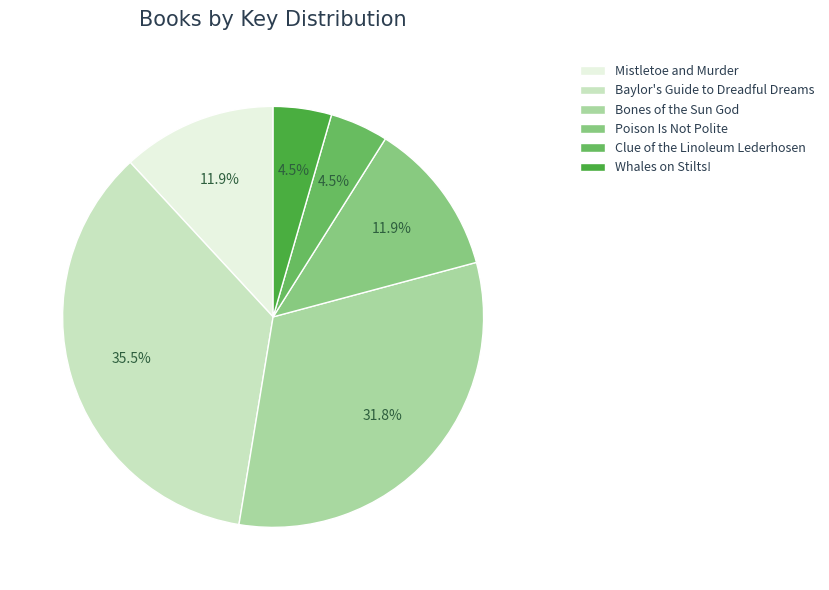

Which slice is the largest?

Baylor's Guide to Dreadful Dreams